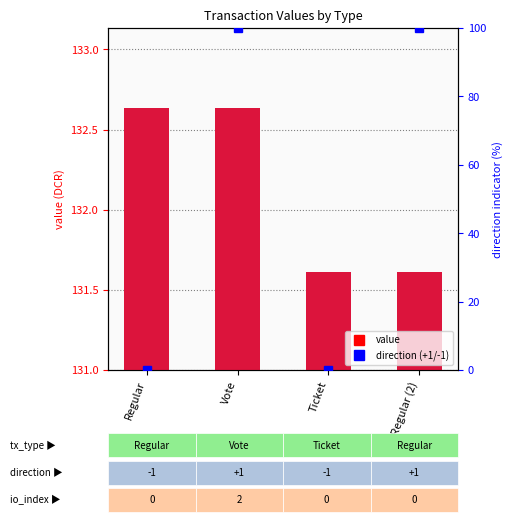

List the labels in order of value value, largest first.

Regular, Vote, Ticket, Regular (2)